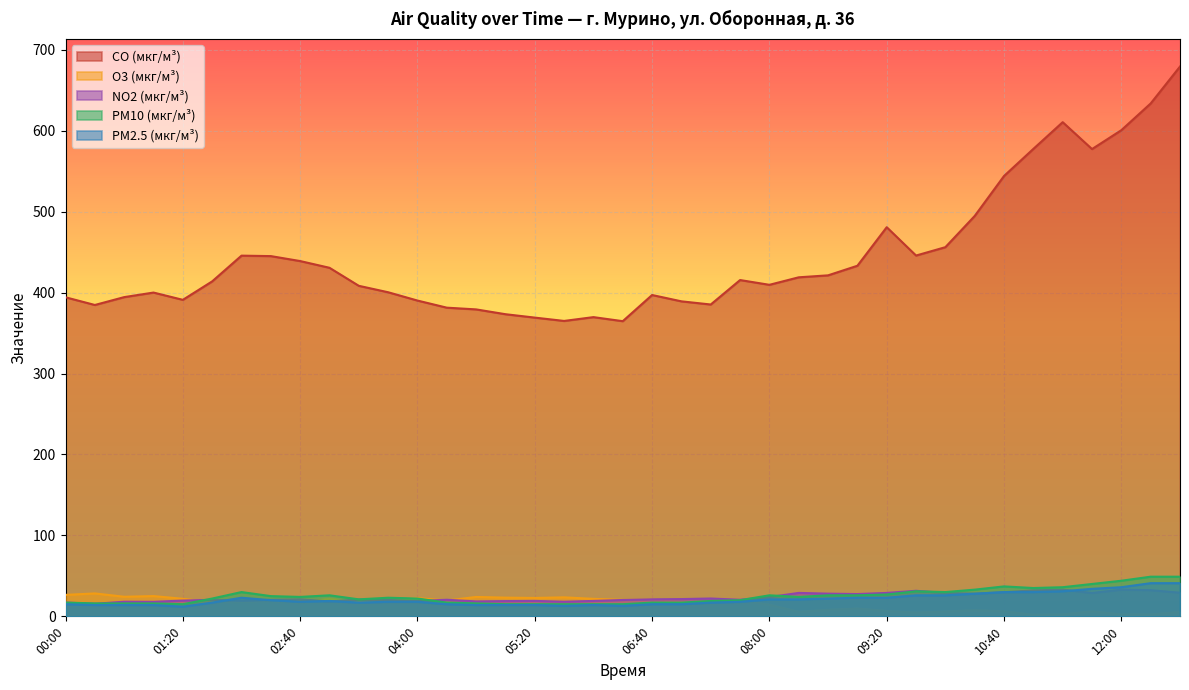

Reading left to right, extract all data points from this chart.

CO (мкг/м³): 00:00=394.3	00:20=384.8	00:40=394.5	01:00=400.1	01:20=391.1	01:40=413.9	02:00=445.7	02:20=445.2	02:40=439.0	03:00=430.7	03:20=408.4	03:40=400.5	04:00=390.2	04:20=381.4	04:40=379.3	05:00=373.4	05:20=369.2	05:40=365.0	06:00=369.8	06:20=364.8	06:40=397.1	07:00=389.3	07:20=385.4	07:40=415.6	08:00=409.7	08:20=419.0	08:40=421.4	09:00=433.2	09:20=480.9	09:40=445.9	10:00=456.2	10:20=494.8	10:40=544.2	11:00=577.6	11:20=610.6	11:40=577.4	12:00=600.8	12:20=633.8	12:40=679.4
O3 (мкг/м³): 00:00=26.5	00:20=28.3	00:40=24.2	01:00=25.0	01:20=21.7	01:40=17.6	02:00=18.1	02:20=19.3	02:40=17.1	03:00=21.6	03:20=17.5	03:40=19.5	04:00=22.5	04:20=19.5	04:40=24.0	05:00=23.1	05:20=22.7	05:40=23.5	06:00=21.6	06:20=20.3	06:40=20.6	07:00=17.8	07:20=17.8	07:40=19.6	08:00=14.3	08:20=5.5	08:40=8.0	09:00=9.5	09:20=6.6	09:40=4.5	10:00=5.8	10:20=7.6	10:40=6.1	11:00=1.9	11:20=2.4	11:40=6.1	12:00=2.4	12:20=2.3	12:40=5.2
NO2 (мкг/м³): 00:00=17.0	00:20=15.5	00:40=18.1	01:00=17.9	01:20=19.5	01:40=20.4	02:00=19.4	02:20=20.4	02:40=20.9	03:00=18.5	03:20=20.7	03:40=20.2	04:00=19.0	04:20=20.5	04:40=18.5	05:00=18.9	05:20=19.1	05:40=18.1	06:00=19.1	06:20=20.2	06:40=21.0	07:00=21.3	07:20=22.1	07:40=20.5	08:00=23.8	08:20=29.0	08:40=28.1	09:00=27.6	09:20=28.9	09:40=31.6	10:00=28.9	10:20=28.0	10:40=29.9	11:00=32.0	11:20=32.9	11:40=28.9	12:00=33.0	12:20=32.3	12:40=29.2
PM10 (мкг/м³): 00:00=17.0	00:20=16.0	00:40=16.0	01:00=16.0	01:20=15.0	01:40=22.0	02:00=30.0	02:20=25.0	02:40=24.0	03:00=26.0	03:20=21.0	03:40=23.0	04:00=22.0	04:20=17.0	04:40=16.0	05:00=15.0	05:20=15.0	05:40=15.0	06:00=15.0	06:20=15.0	06:40=17.0	07:00=17.0	07:20=19.0	07:40=20.0	08:00=26.0	08:20=24.0	08:40=26.0	09:00=26.0	09:20=27.0	09:40=31.0	10:00=30.0	10:20=33.0	10:40=37.0	11:00=35.0	11:20=36.0	11:40=40.0	12:00=44.0	12:20=49.0	12:40=49.0
PM2.5 (мкг/м³): 00:00=15.0	00:20=14.0	00:40=14.0	01:00=14.0	01:20=12.0	01:40=17.0	02:00=23.0	02:20=20.0	02:40=18.0	03:00=19.0	03:20=17.0	03:40=18.0	04:00=18.0	04:20=15.0	04:40=14.0	05:00=14.0	05:20=14.0	05:40=13.0	06:00=14.0	06:20=13.0	06:40=15.0	07:00=15.0	07:20=17.0	07:40=18.0	08:00=21.0	08:20=21.0	08:40=22.0	09:00=23.0	09:20=23.0	09:40=26.0	10:00=26.0	10:20=28.0	10:40=30.0	11:00=30.0	11:20=31.0	11:40=34.0	12:00=36.0	12:20=41.0	12:40=41.0